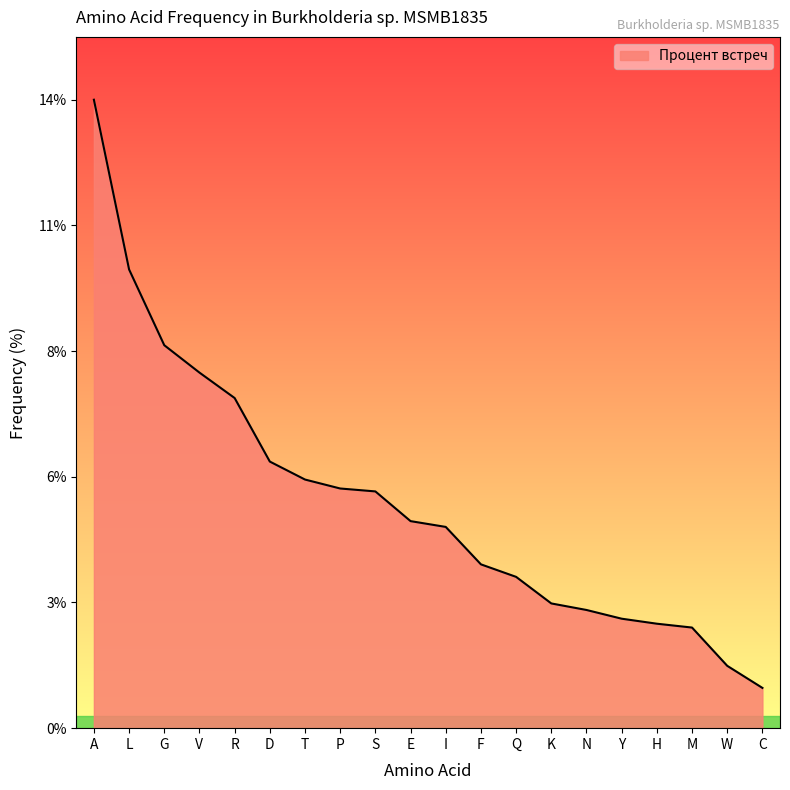

Does the chart display data point markers on the line(s)?

No